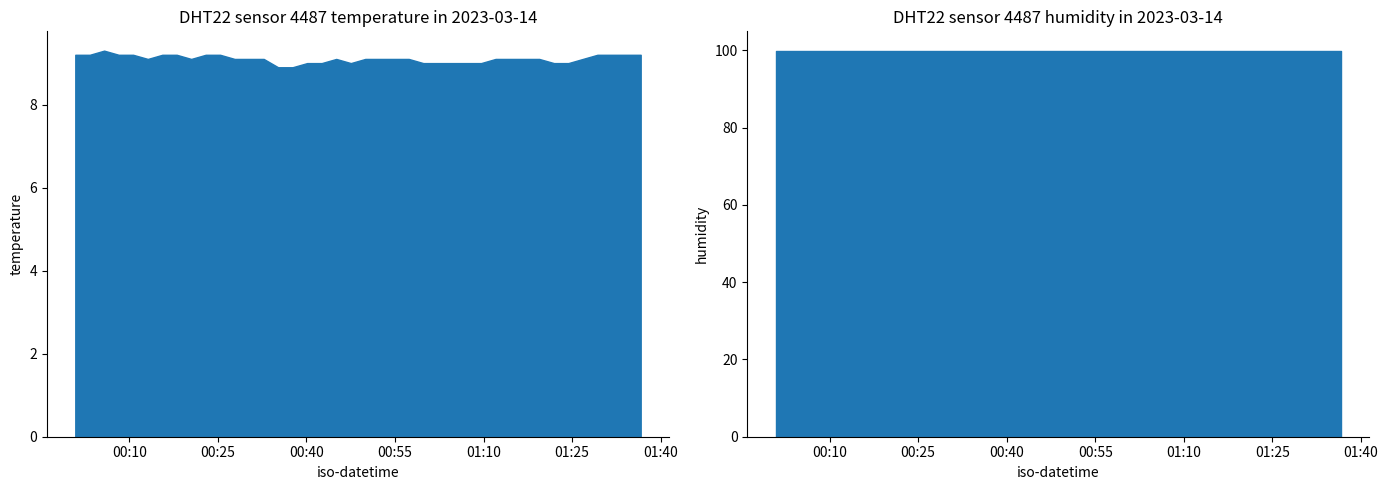

Reading left to right, transcribe all the data shown in this chart.

temperature: 0=9.2	1=9.2	2=9.3	3=9.2	4=9.2	5=9.1	6=9.2	7=9.2	8=9.1	9=9.2	10=9.2	11=9.1	12=9.1	13=9.1	14=8.9	15=8.9	16=9.0	17=9.0	18=9.1	19=9.0	20=9.1	21=9.1	22=9.1	23=9.1	24=9.0	25=9.0	26=9.0	27=9.0	28=9.0	29=9.1	30=9.1	31=9.1	32=9.1	33=9.0	34=9.0	35=9.1	36=9.2	37=9.2	38=9.2	39=9.2
humidity: 0=99.9	1=99.9	2=99.9	3=99.9	4=99.9	5=99.9	6=99.9	7=99.9	8=99.9	9=99.9	10=99.9	11=99.9	12=99.9	13=99.9	14=99.9	15=99.9	16=99.9	17=99.9	18=99.9	19=99.9	20=99.9	21=99.9	22=99.9	23=99.9	24=99.9	25=99.9	26=99.9	27=99.9	28=99.9	29=99.9	30=99.9	31=99.9	32=99.9	33=99.9	34=99.9	35=99.9	36=99.9	37=99.9	38=99.9	39=99.9